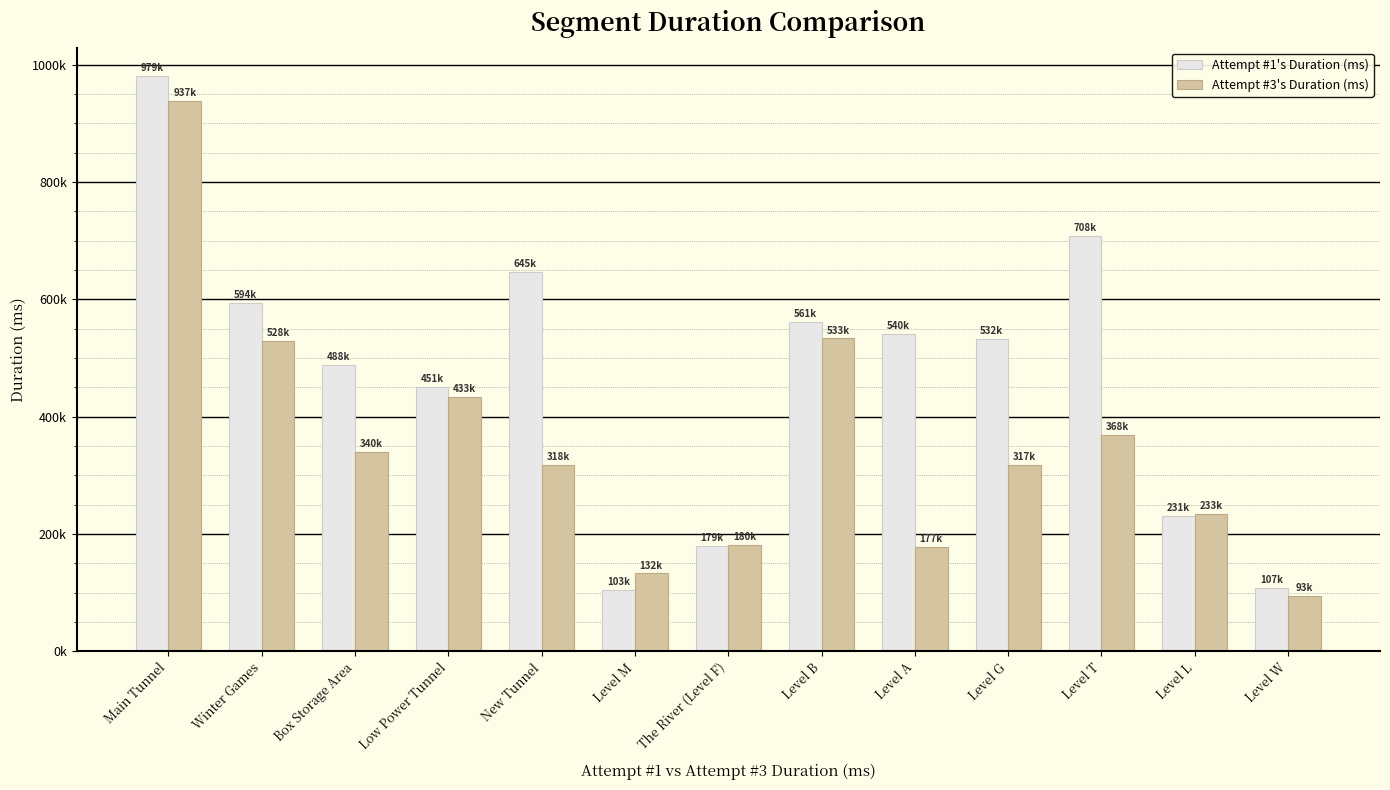

Reading left to right, extract all data points from this chart.

Attempt #1's Duration (ms): 979966	594236	488515	451227	645964	103832	179466	561187	540330	532789	708684	231386	107872
Attempt #3's Duration (ms): 937728	528236	340436	433243	318107	132633	180667	533251	177236	317697	368707	233866	93625